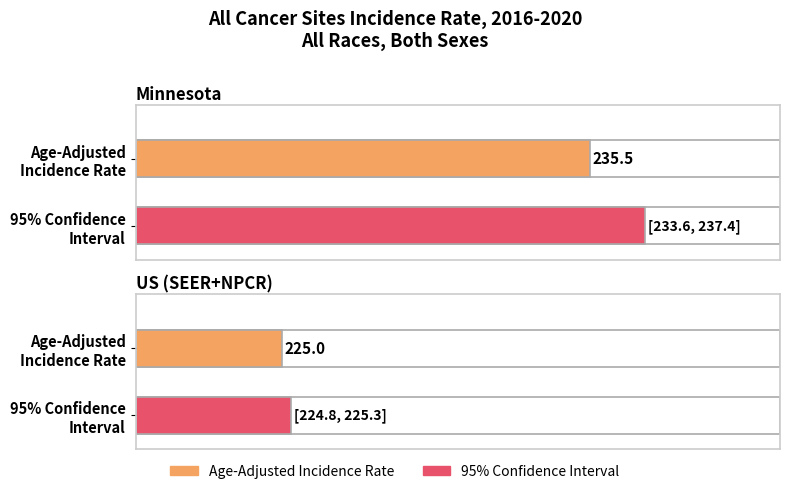

Reading right to left, what are all the values shown in this chart?

Age-Adjusted Incidence Rate: 225.0	235.5
Lower 95% CI: 224.8	233.6
Upper 95% CI: 225.3	237.4